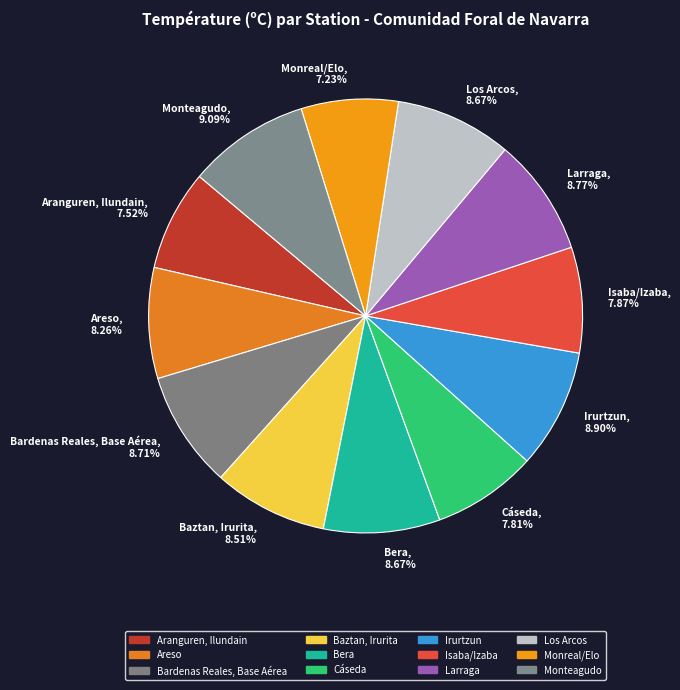

What is the ratio of the value at Cáseda, 7.81% to the value at Monteagudo, 9.09%?

0.9